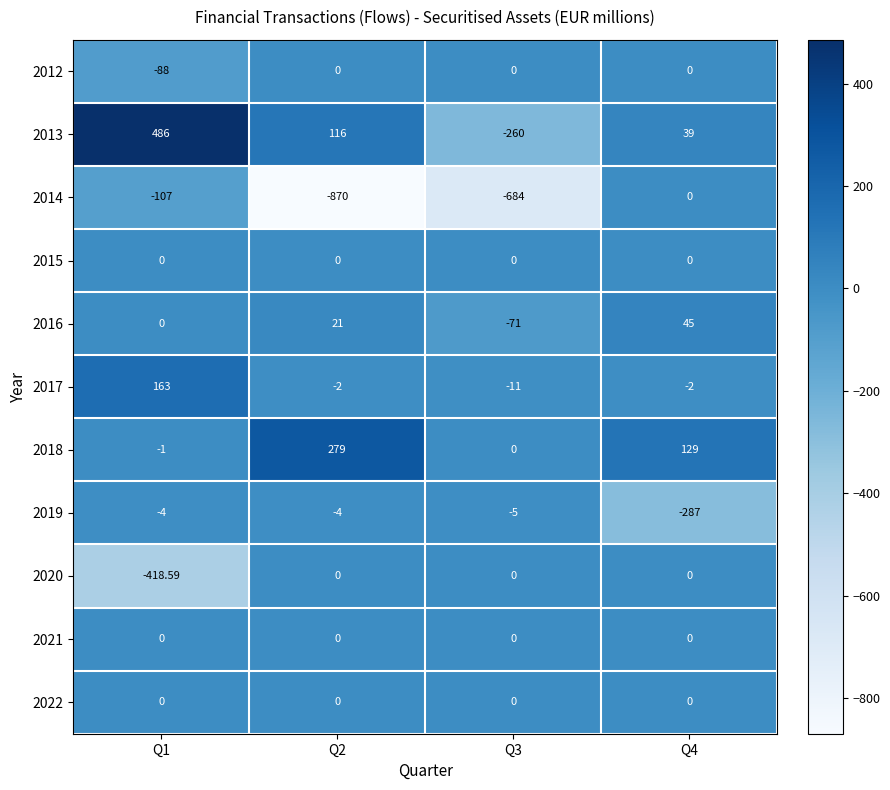

Between Q2 and Q4, which series saw the biggest shift?

2014